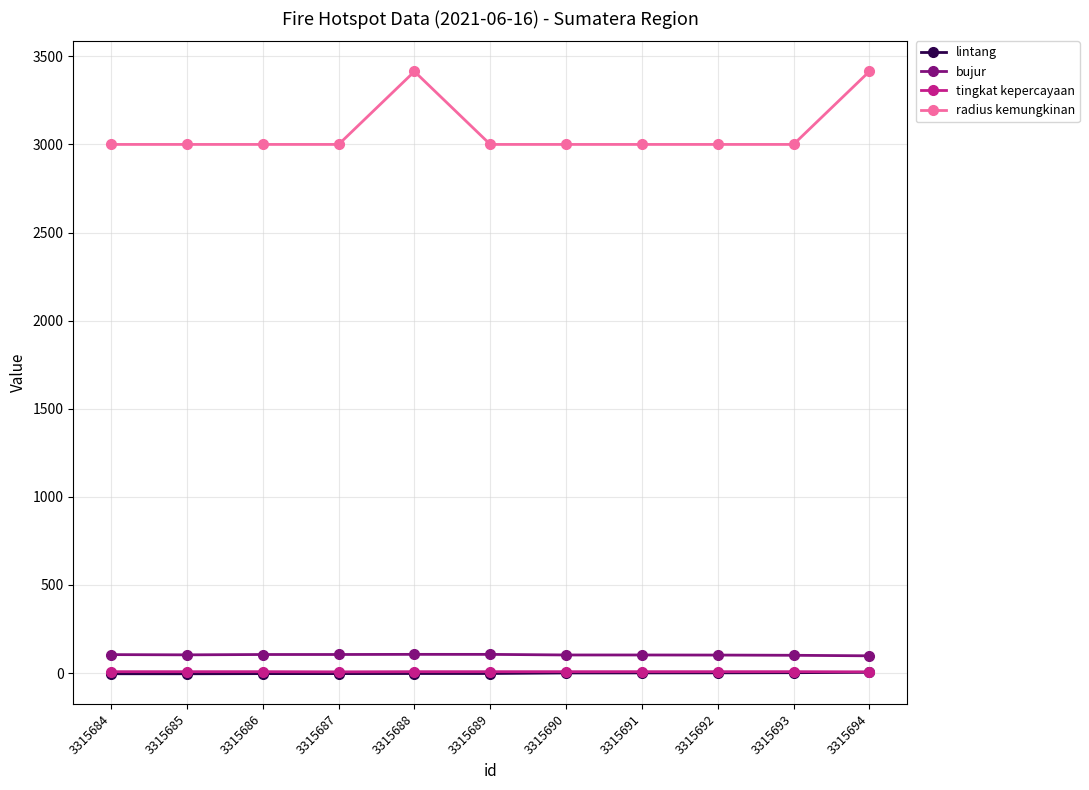

What is the difference between the second highest and second lowest values in the lintang series?

6.0